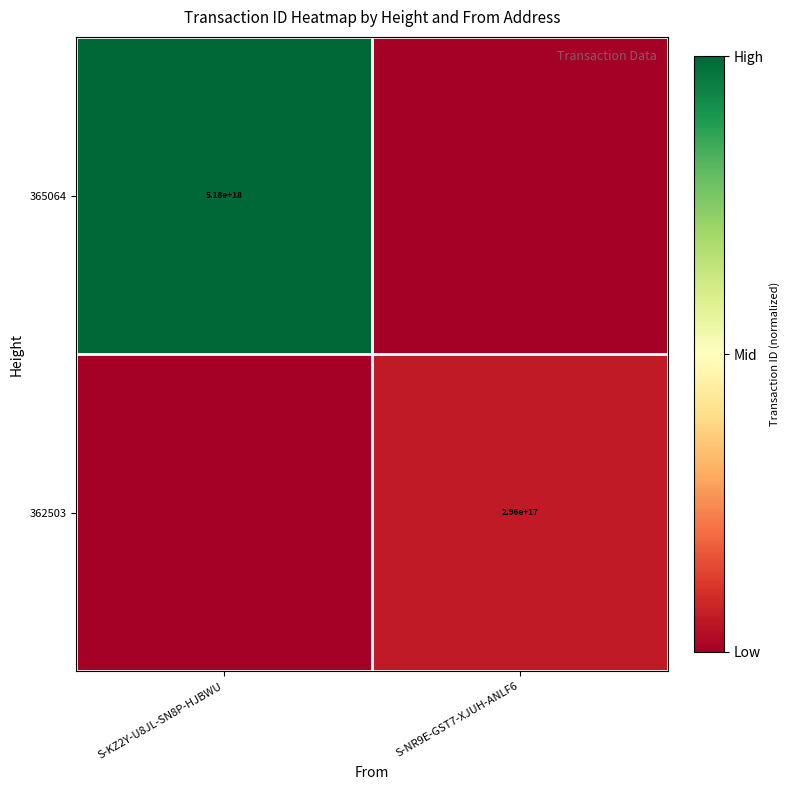

The 362503 series shows 296000000000000000 at S-NR9E-GST7-XJUH-ANLF6. True or false?

True